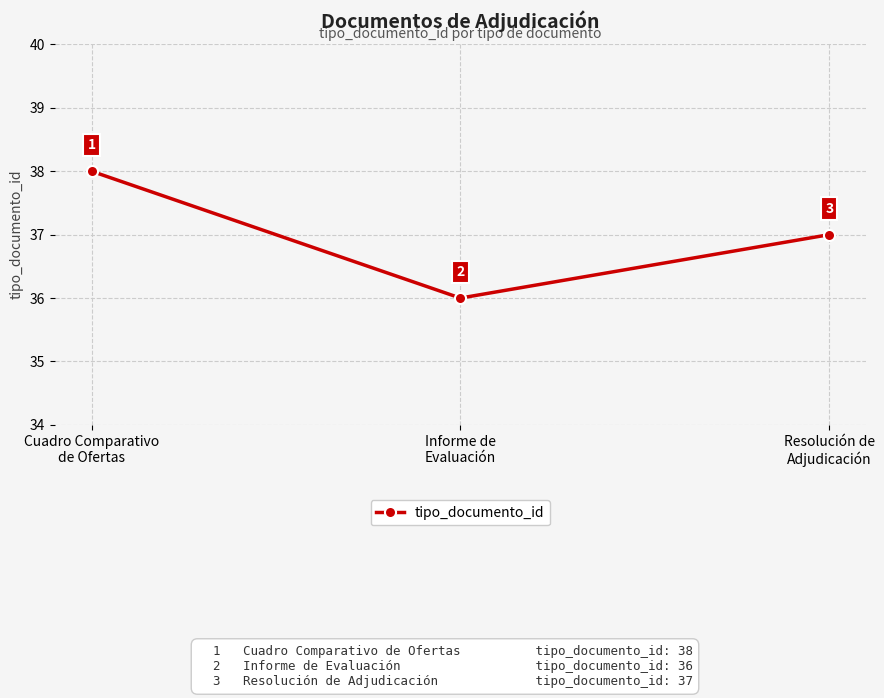

Where does the data first go above 37?

Cuadro Comparativo
de Ofertas